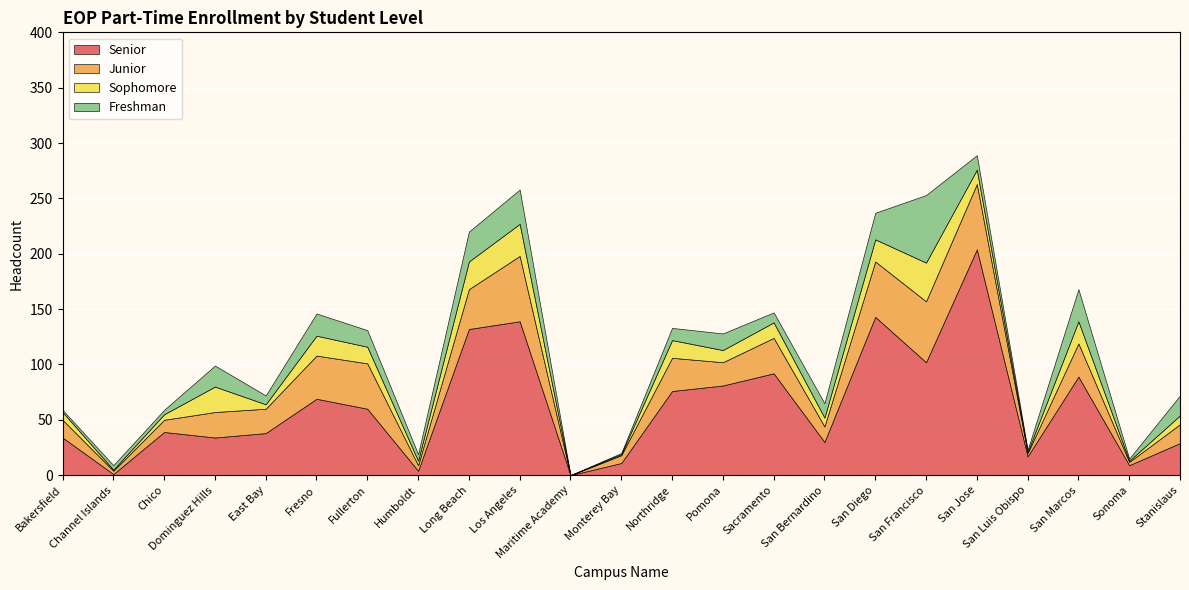

List the labels in order of Senior value, largest first.

San Jose, San Diego, Los Angeles, Long Beach, San Francisco, Sacramento, San Marcos, Pomona, Northridge, Fresno, Fullerton, Chico, East Bay, Bakersfield, Dominguez Hills, San Bernardino, Stanislaus, San Luis Obispo, Monterey Bay, Sonoma, Humboldt, Channel Islands, Maritime Academy